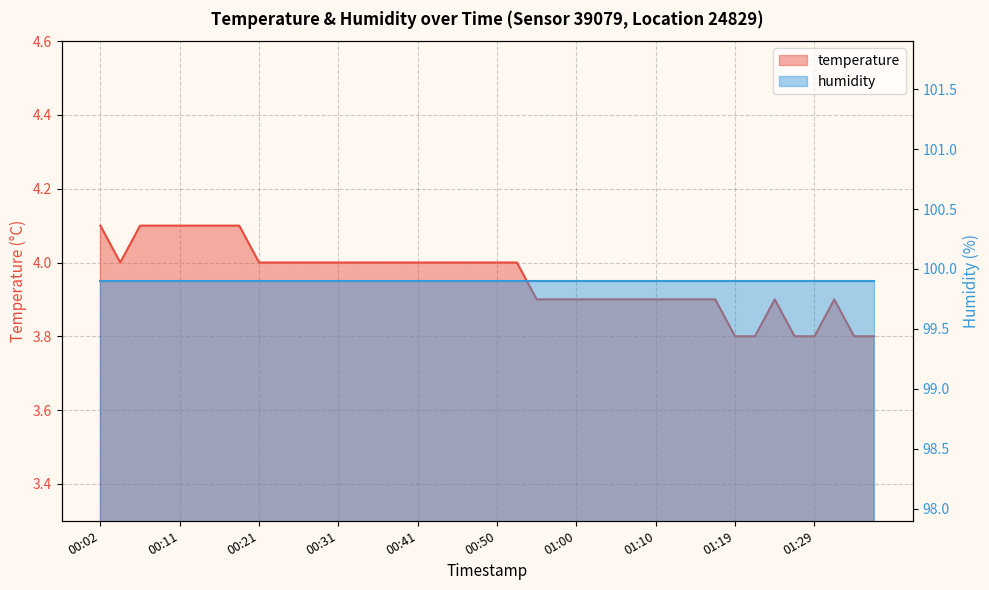

Reading left to right, extract all data points from this chart.

4.1	4.0	4.1	4.1	4.1	4.1	4.1	4.1	4.0	4.0	4.0	4.0	4.0	4.0	4.0	4.0	4.0	4.0	4.0	4.0	4.0	4.0	3.9	3.9	3.9	3.9	3.9	3.9	3.9	3.9	3.9	3.9	3.8	3.8	3.9	3.8	3.8	3.9	3.8	3.8